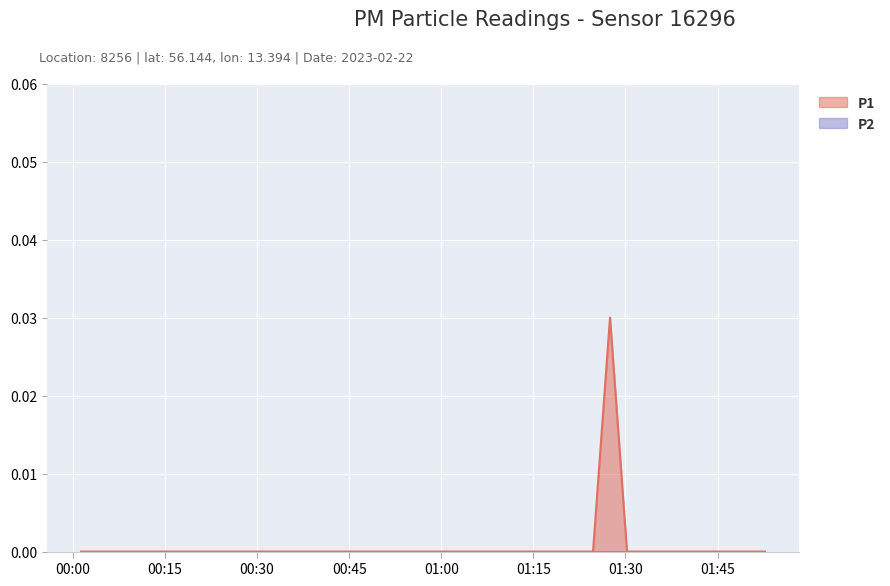

Which category has the lowest value across all series?

2023-02-22T00:01:20